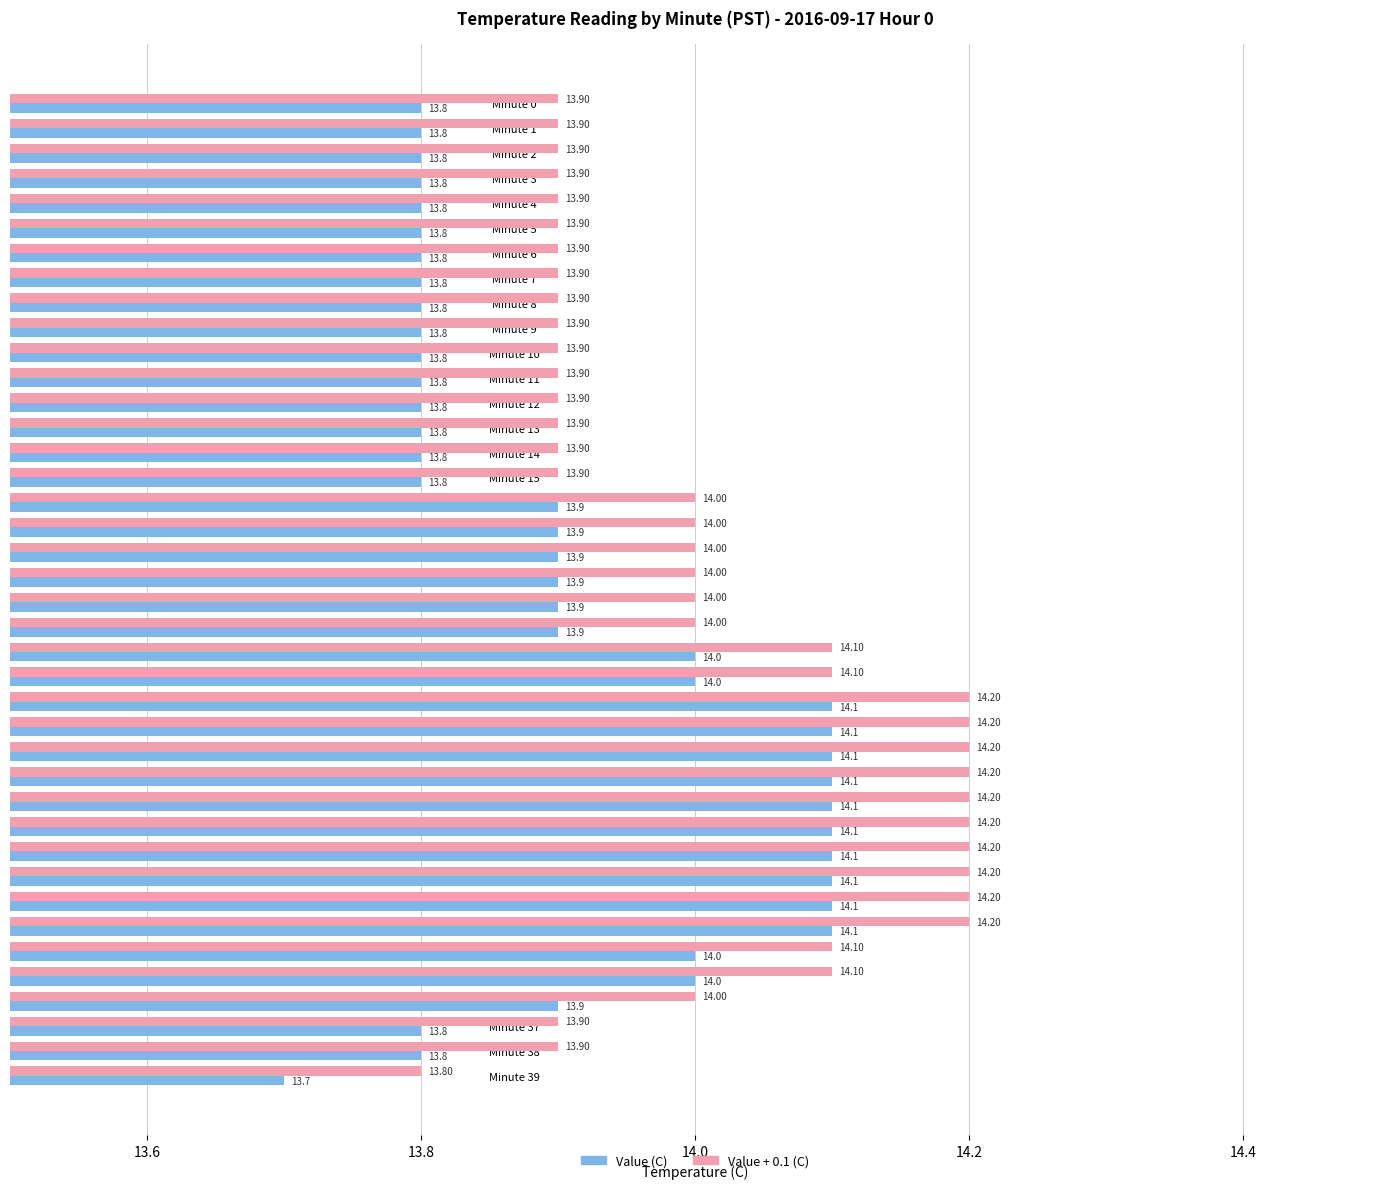

What is the total value across all series at Minute 34?

28.1